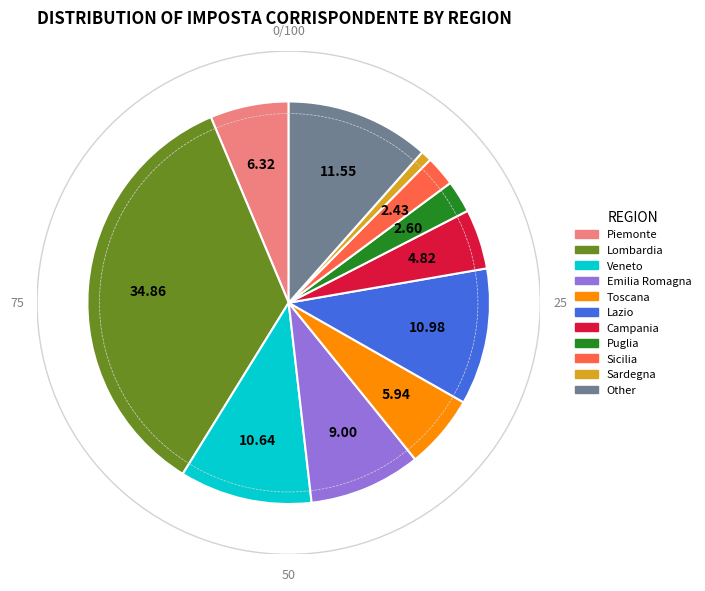

Combined, do Lombardia and Puglia account for over 50%?

No